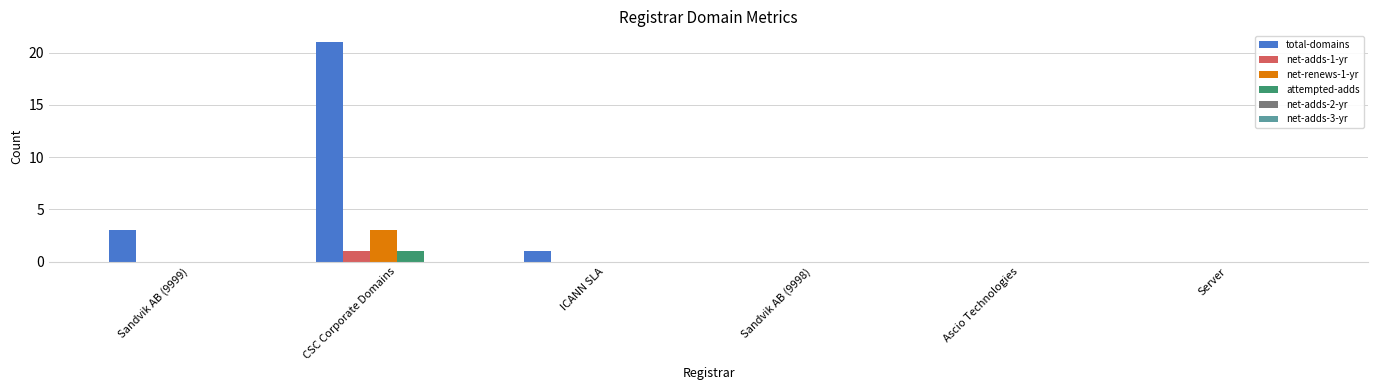

What is the maximum value for total-domains?

21